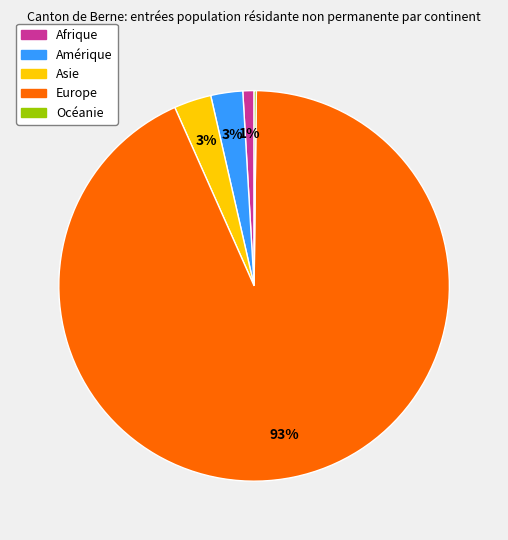

Does Europe represent more than half of the total?

Yes